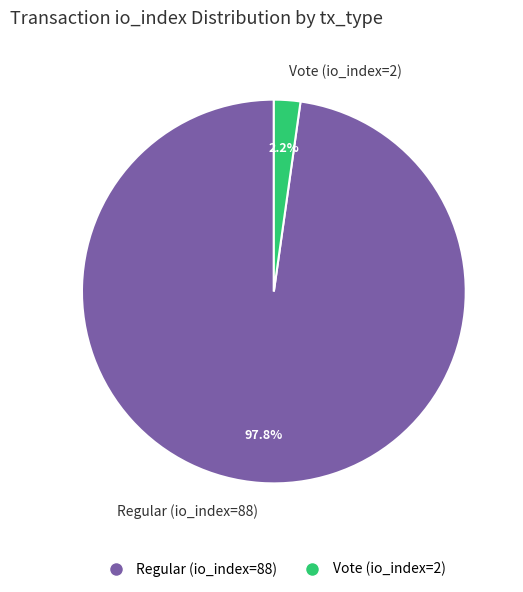

Which slice represents more than half of the pie?

Regular (io_index=88)